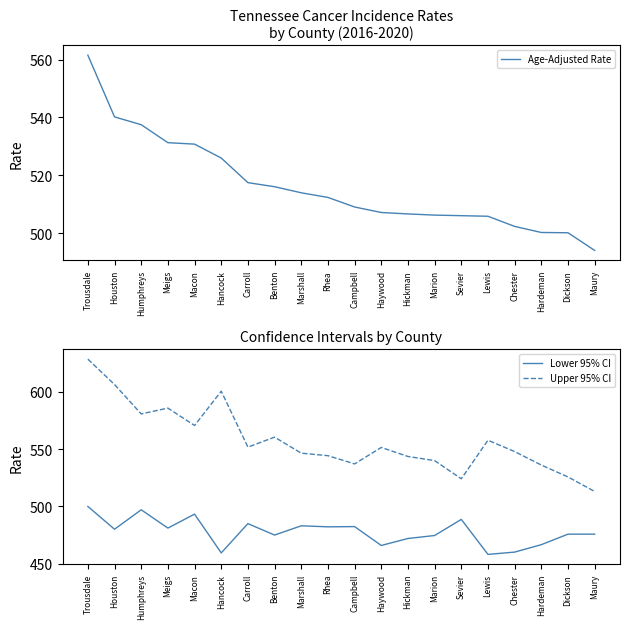

Reading left to right, list all the values displayed in this chart.

Age-Adjusted Rate: 561.5	540.2	537.5	531.3	530.8	526.0	517.5	516.1	514.0	512.4	509.1	507.2	506.7	506.3	506.1	505.9	502.4	500.3	500.2	494.1
Lower 95% CI: 499.9	480.0	497.0	481.0	493.2	459.3	484.9	474.9	483.0	482.1	482.3	465.8	471.9	474.5	488.6	458.0	460.0	466.5	475.7	475.7
Upper 95% CI: 628.7	606.5	580.8	585.9	570.7	600.7	551.8	560.5	546.5	544.3	537.1	551.5	543.6	540.0	524.1	557.8	547.9	536.1	525.7	513.0